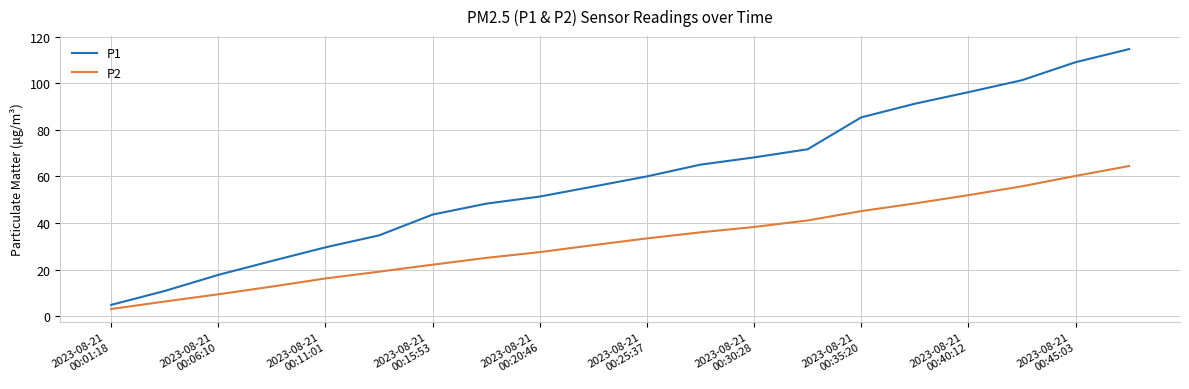

True or false: P1 and P2 cross at least once.

False